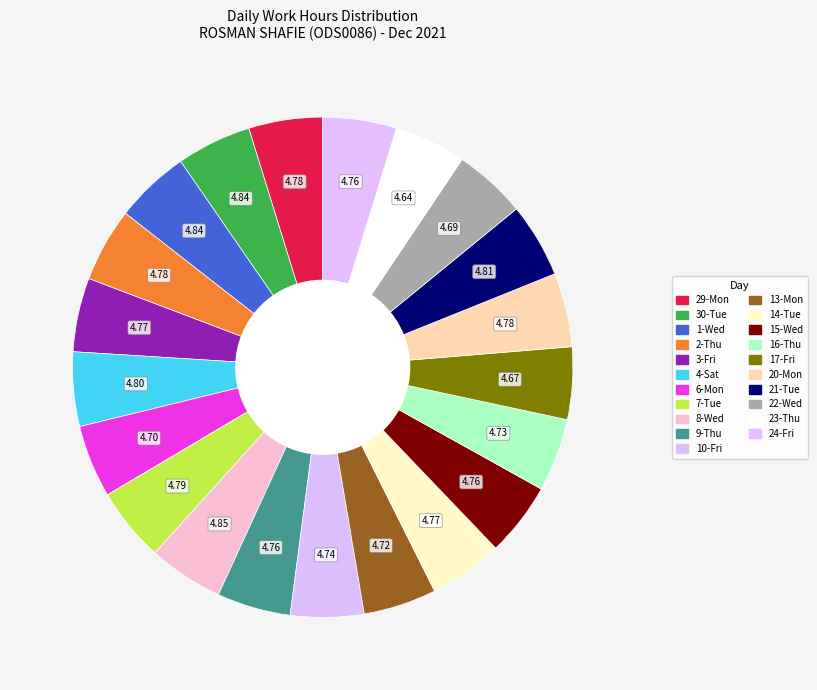

The 1-Wed slice represents 5% of the pie. True or false?

True